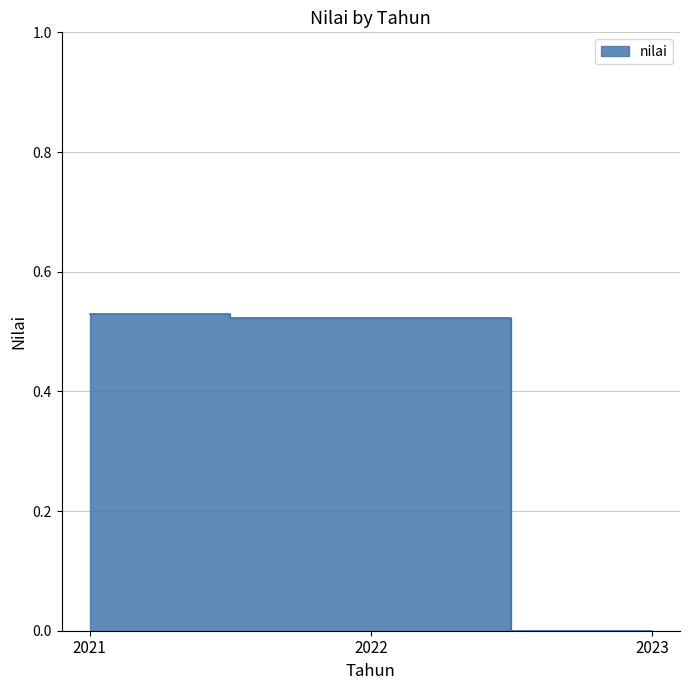

Does the chart display data point markers on the line(s)?

No